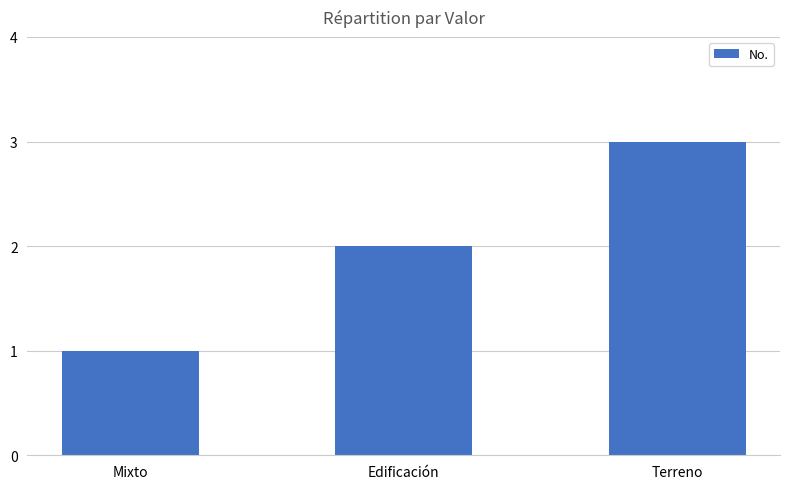

What is the label of the 1st bar from the right?

Terreno